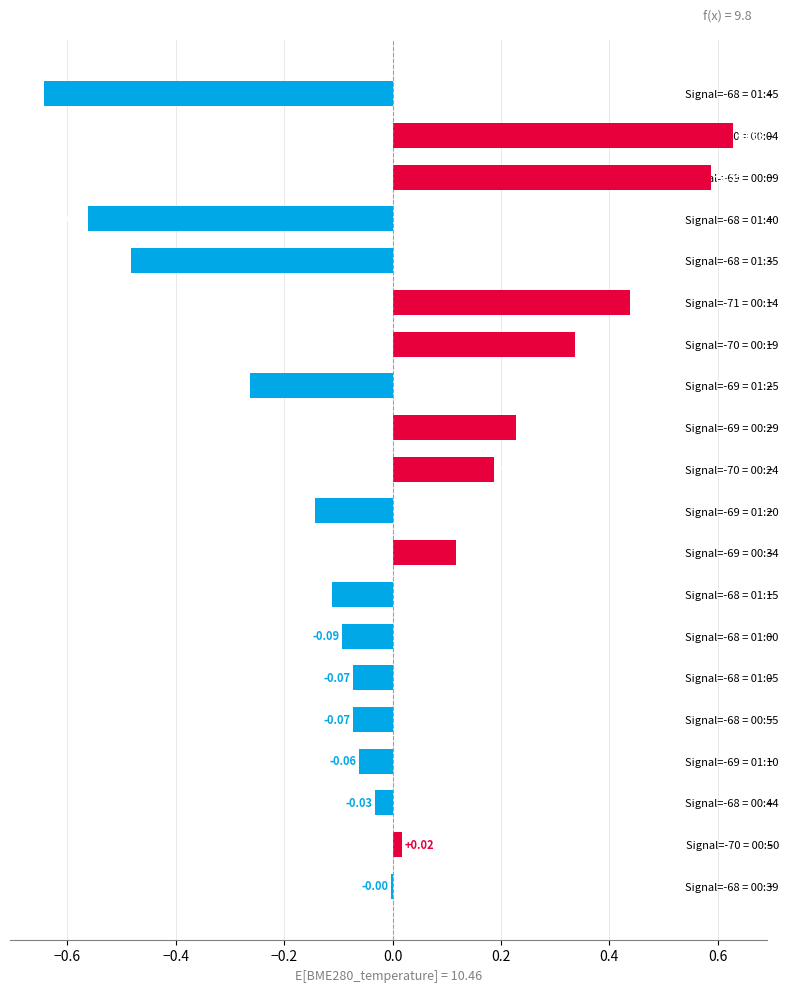

What is the change in value from Signal=-68 = 01:35 to Signal=-70 = 00:19?

+0.8